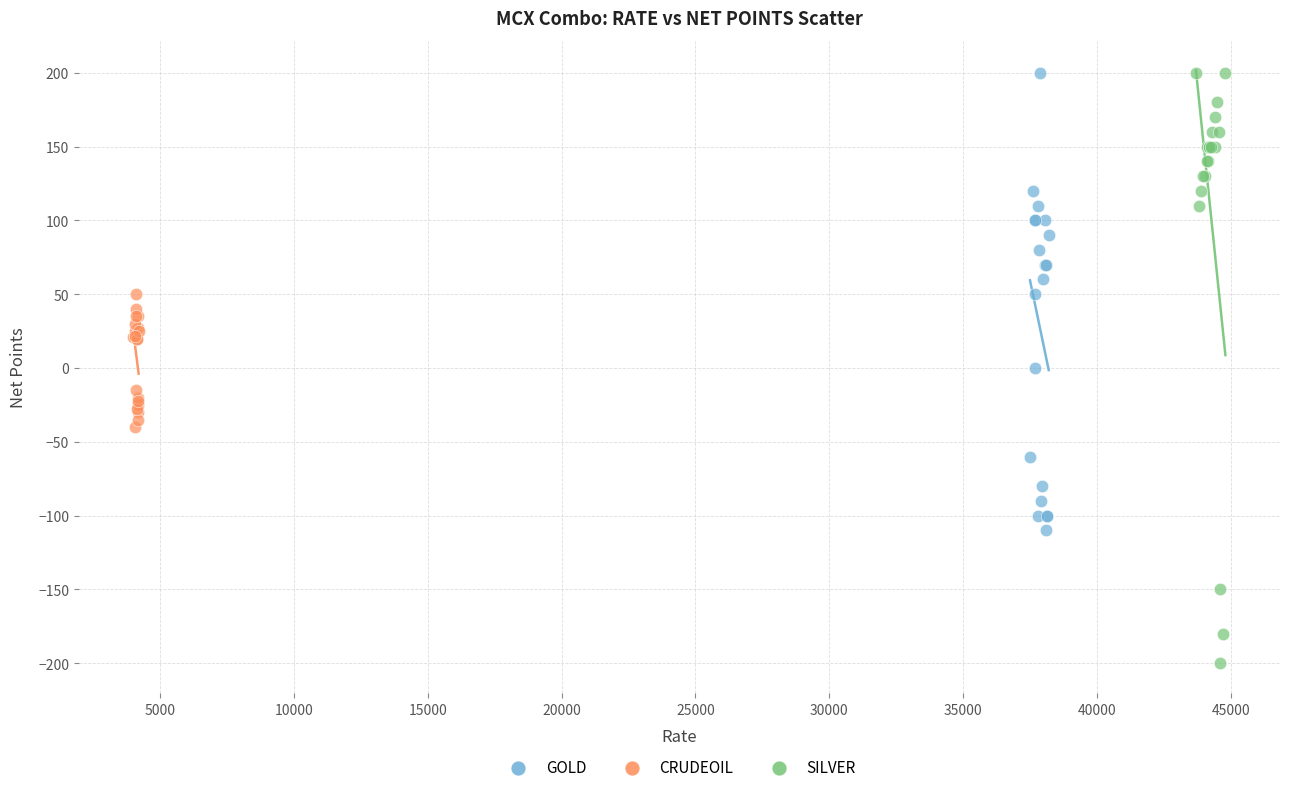

Which series contains the lowest Y value?

SILVER